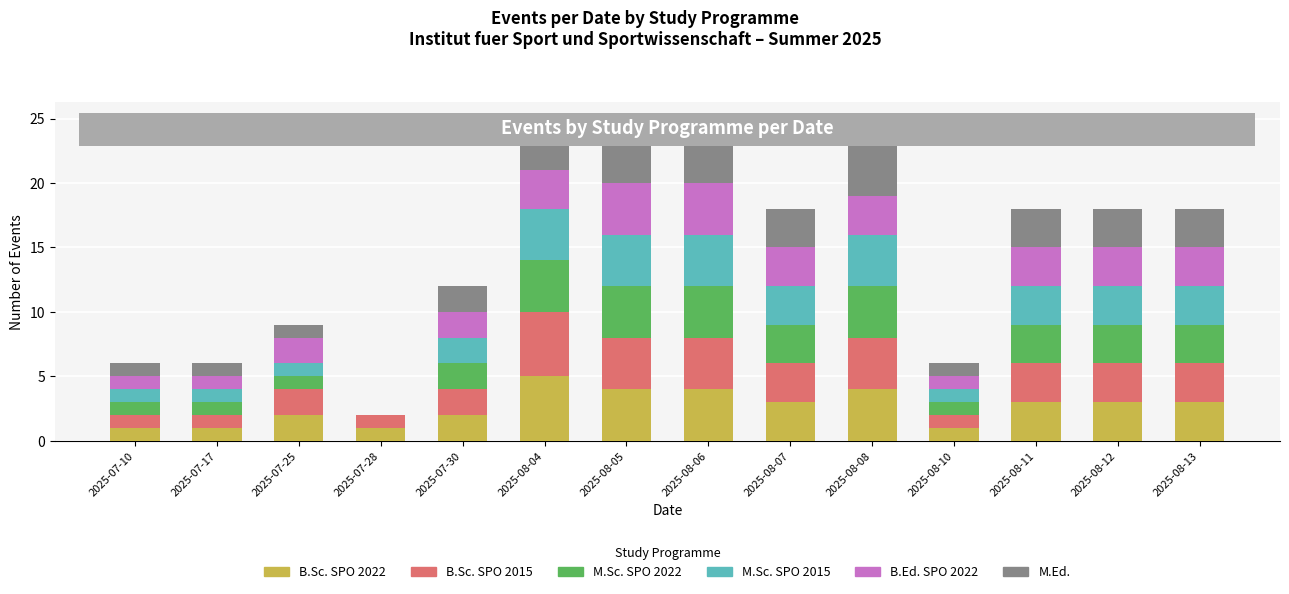

What is the maximum value for B.Sc. SPO 2022?

5